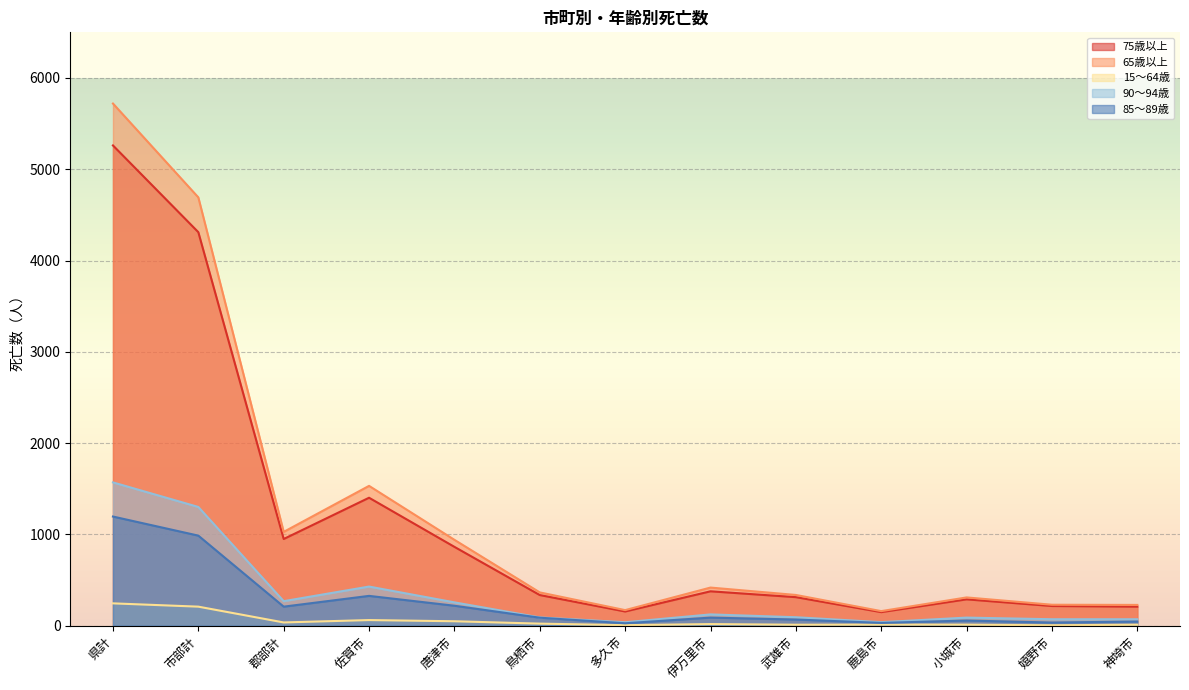

What is the sum of the 75歳以上 values at 県計 and 鹿島市?

5410